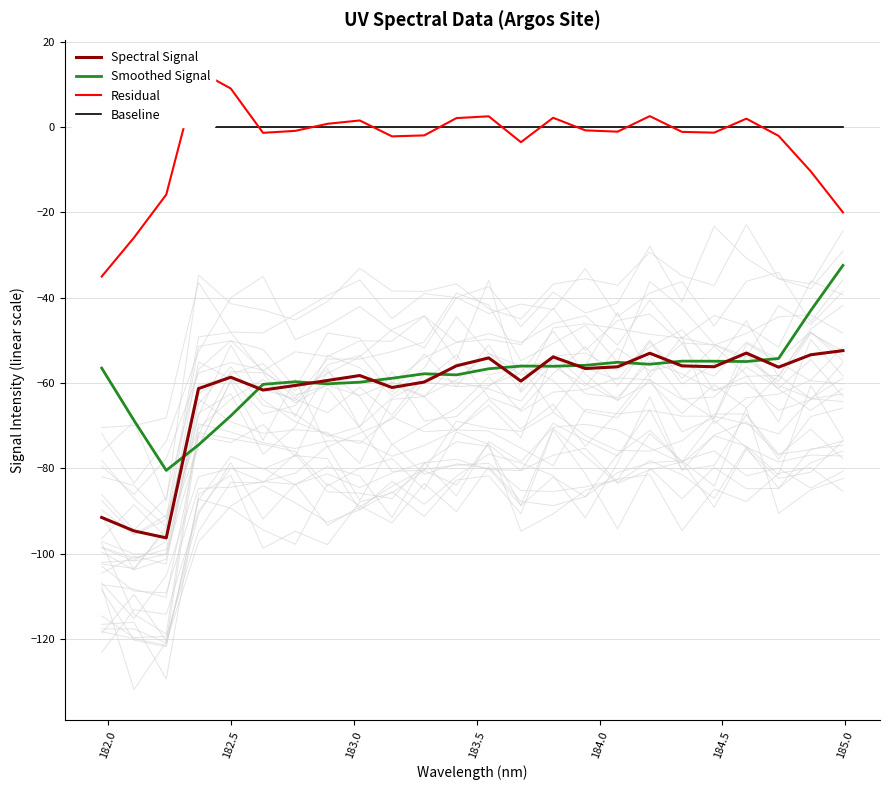

True or false: Smoothed Signal and Baseline cross at least once.

False